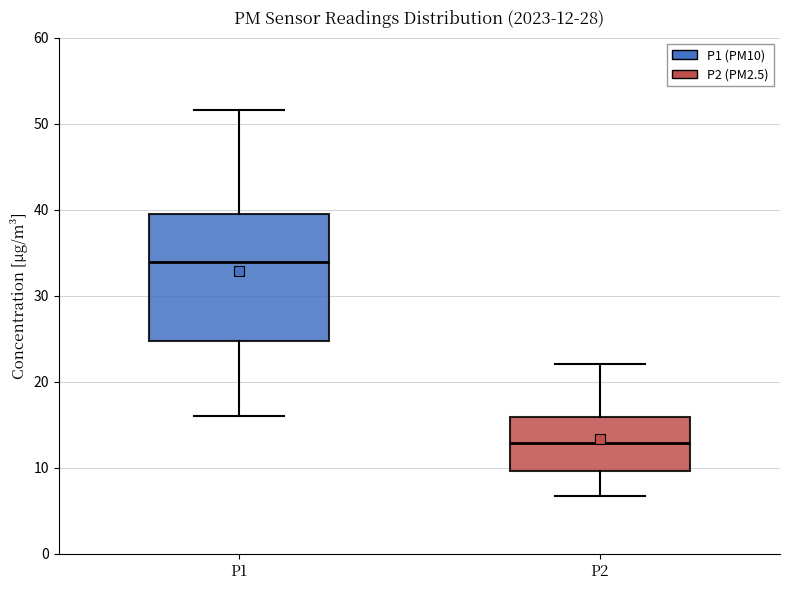

Comparing the boxes themselves (not the whiskers), which one is the tallest?

P1